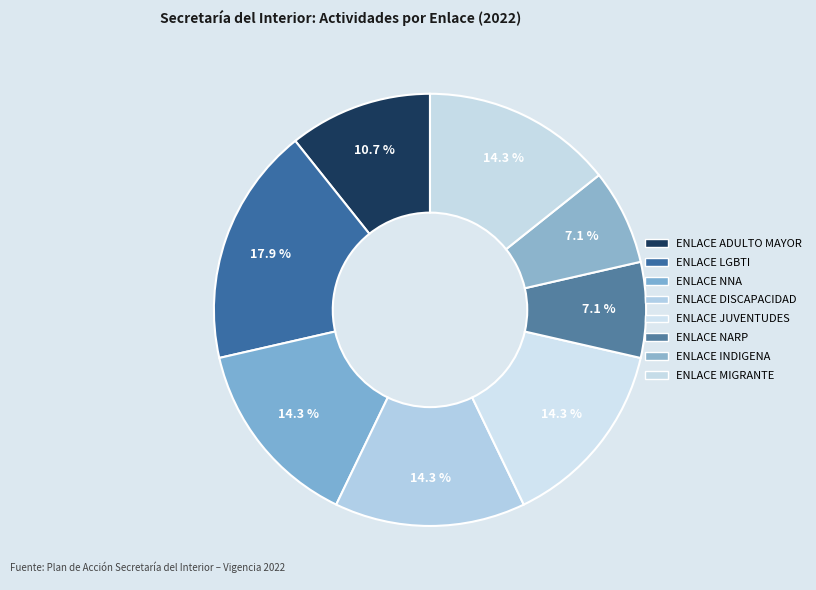

Combined, do ENLACE JUVENTUDES and ENLACE NNA account for over 50%?

No